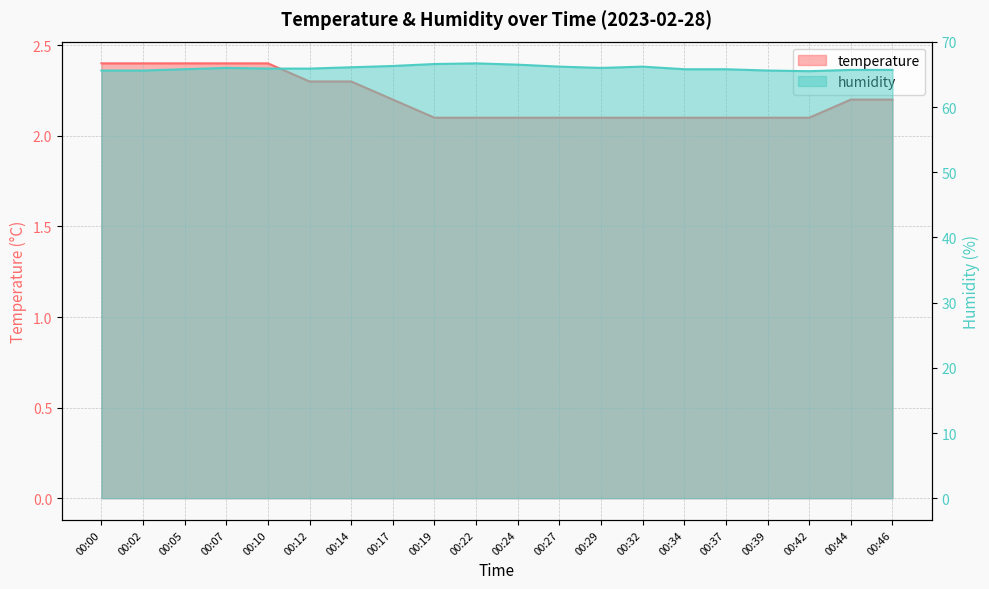

At which category does humidity reach its first local valley?

00:29